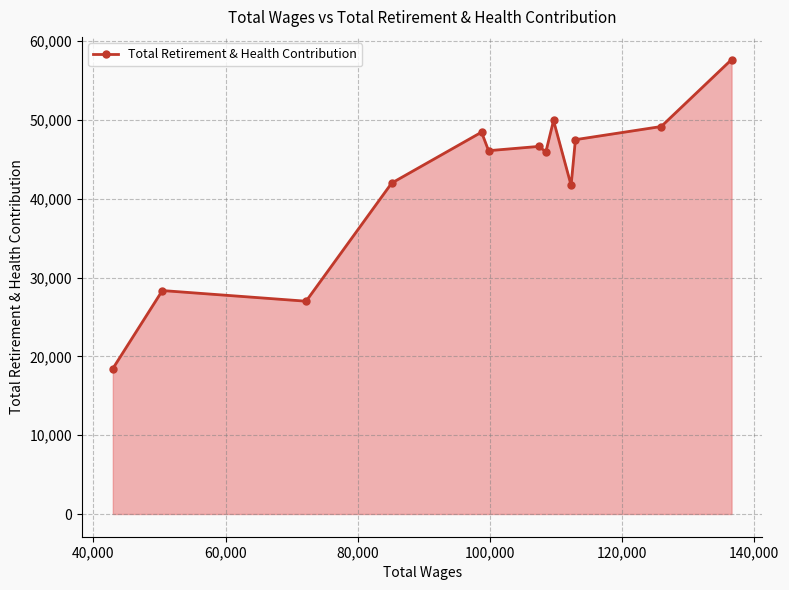

How many points are lower than both their immediate neighbors (excluding endpoints)?

4